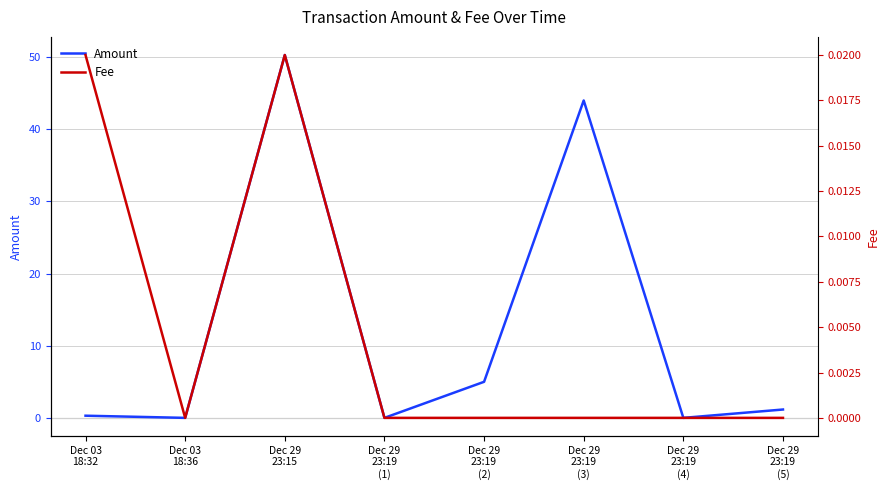

Reading left to right, extract all data points from this chart.

Amount: Dec 03
18:32=0.3	Dec 03
18:36=0.0	Dec 29
23:15=50.3	Dec 29
23:19
(1)=0.0	Dec 29
23:19
(2)=5.0	Dec 29
23:19
(3)=44.0	Dec 29
23:19
(4)=0.0	Dec 29
23:19
(5)=1.2
Fee: Dec 03
18:32=0.0	Dec 03
18:36=0.0	Dec 29
23:15=0.0	Dec 29
23:19
(1)=0.0	Dec 29
23:19
(2)=0.0	Dec 29
23:19
(3)=0.0	Dec 29
23:19
(4)=0.0	Dec 29
23:19
(5)=0.0